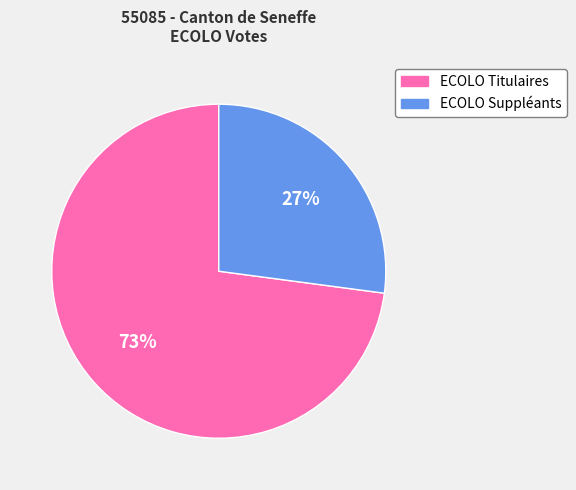

Which category has the biggest portion of the pie?

ECOLO Titulaires